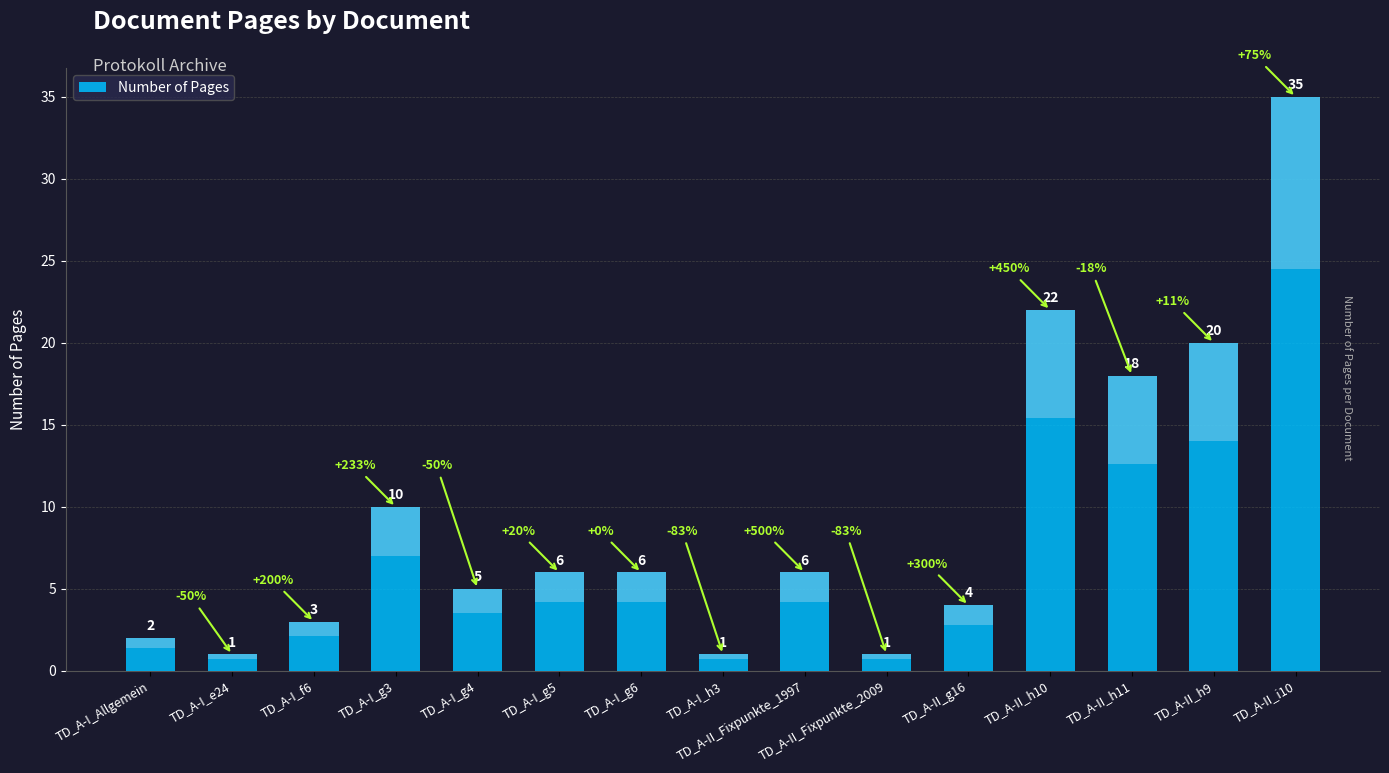

What is the maximum value shown in the chart?

35